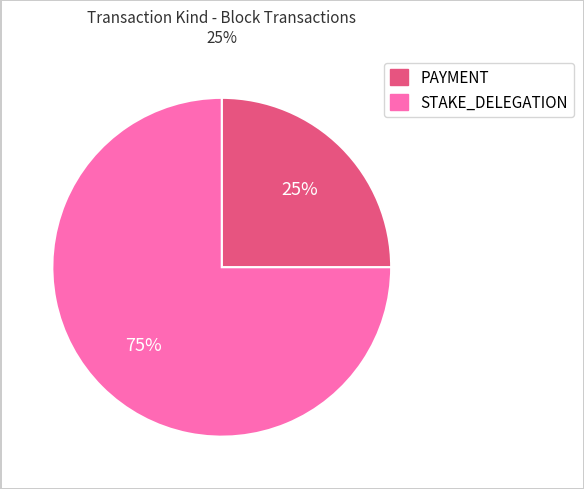

To the nearest percent, what is the average slice percentage?

50%